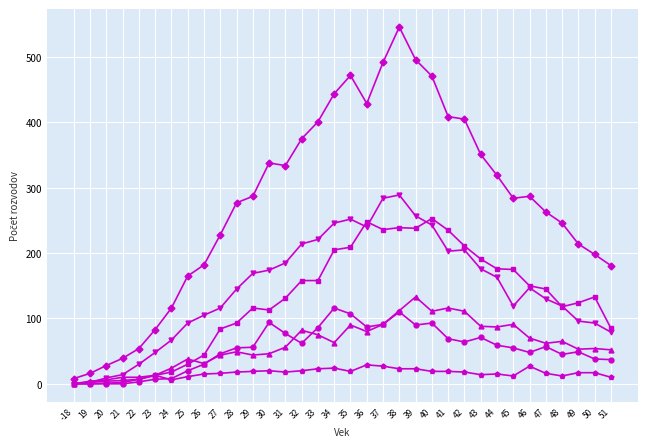

Which category has the highest value across all series?

38